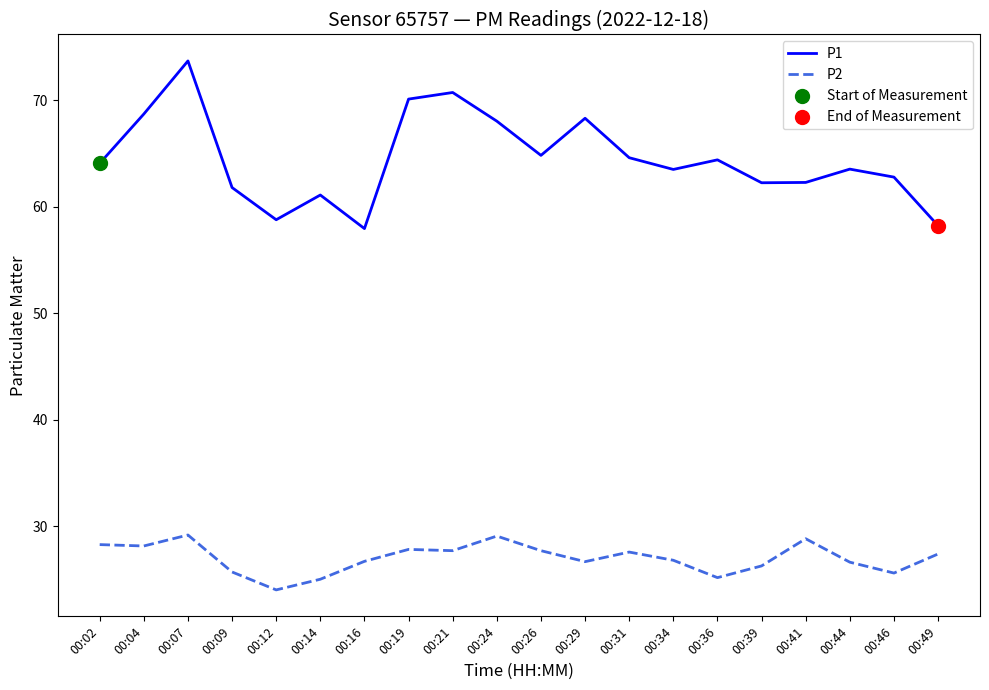

Rank the series at 00:39 from highest to lowest value.

P1, P2